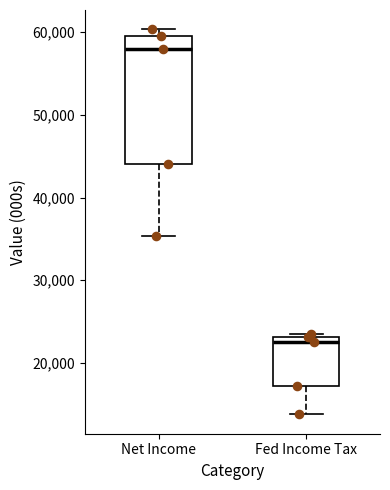

Which box's median line is the highest?

Net Income